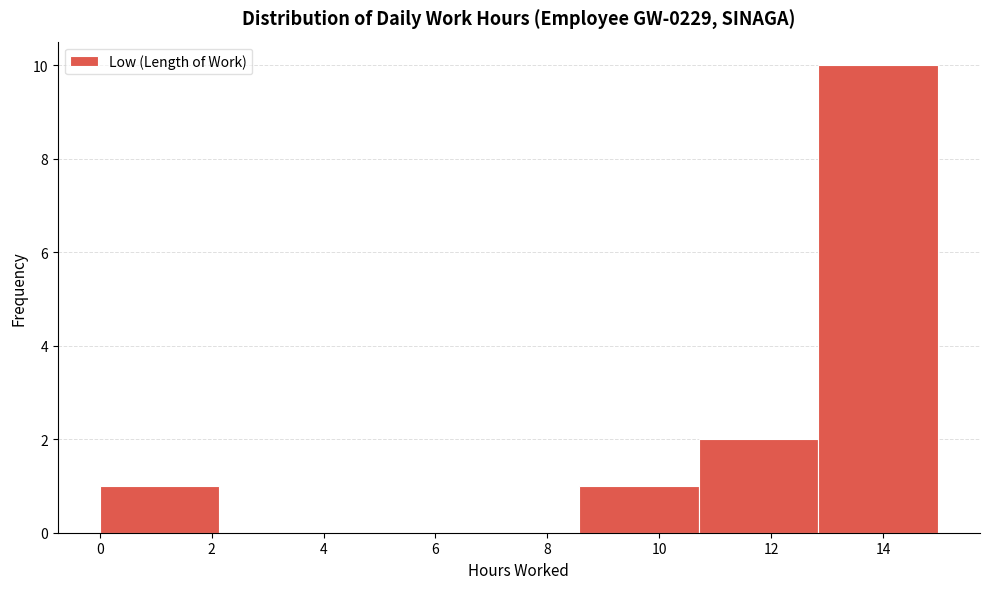

Reading left to right, transcribe this chart: for each bar, give the range it covers on the x-axis and its height. Neither the bar edges nor the heights are printed on the chart, so give them approximately, as read against the axes.

0.00 to 2.14: 1
2.14 to 4.28: 0
4.28 to 6.42: 0
6.42 to 8.56: 0
8.56 to 10.70: 1
10.70 to 12.84: 2
12.84 to 14.98: 10